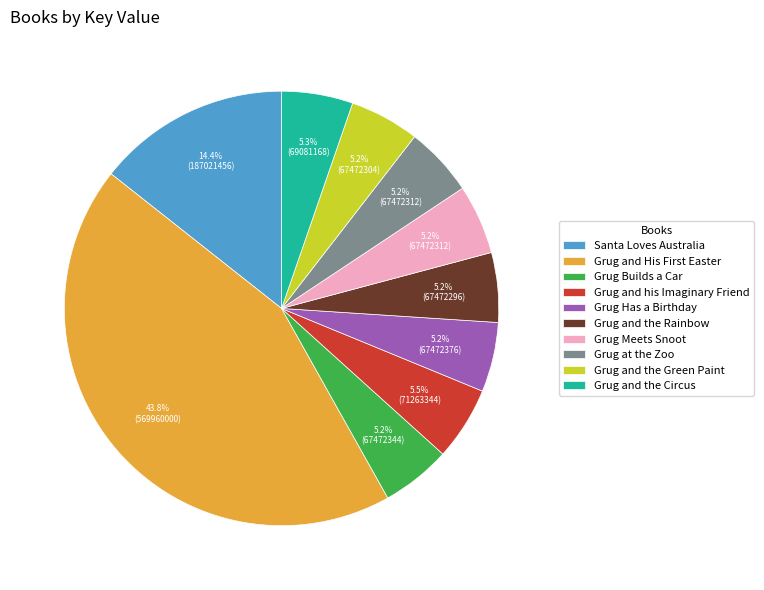

Which slice is the largest?

Grug and His First Easter